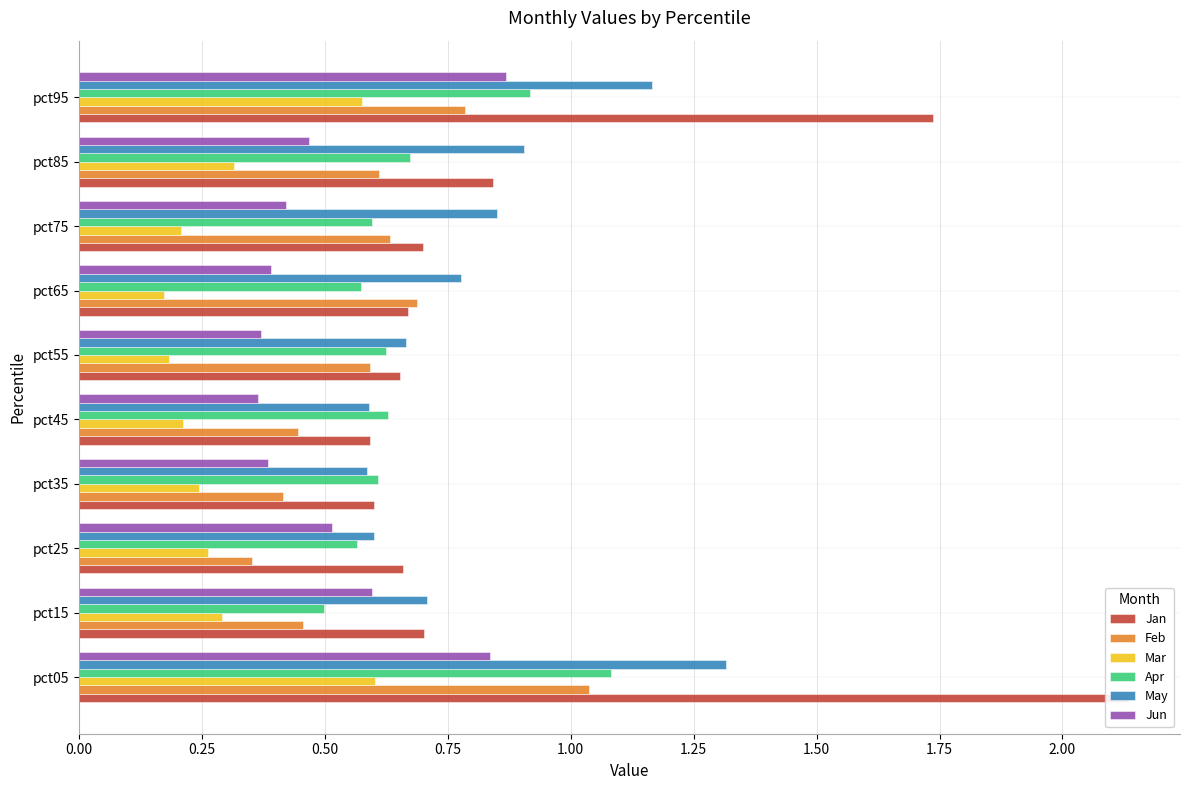

Count the number of categories in the chart.

10